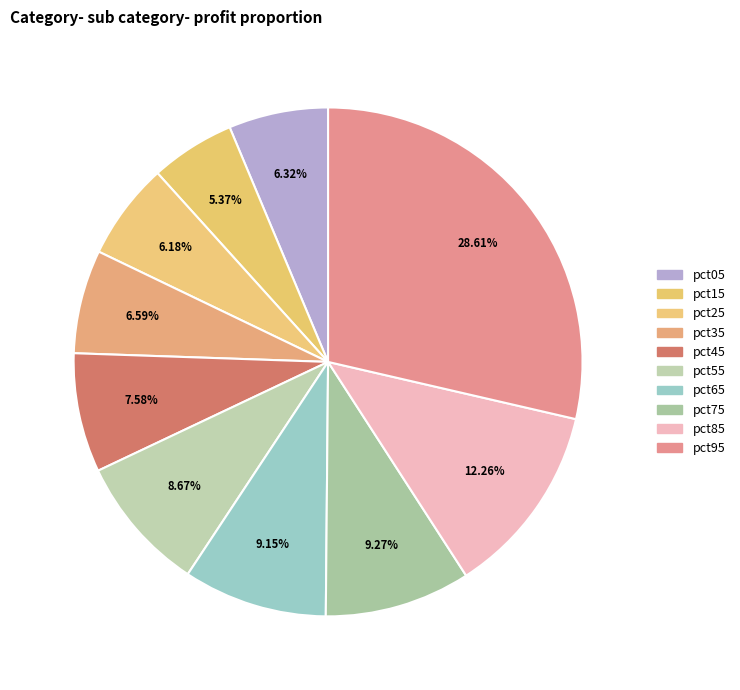

How many segments does this pie chart have?

10